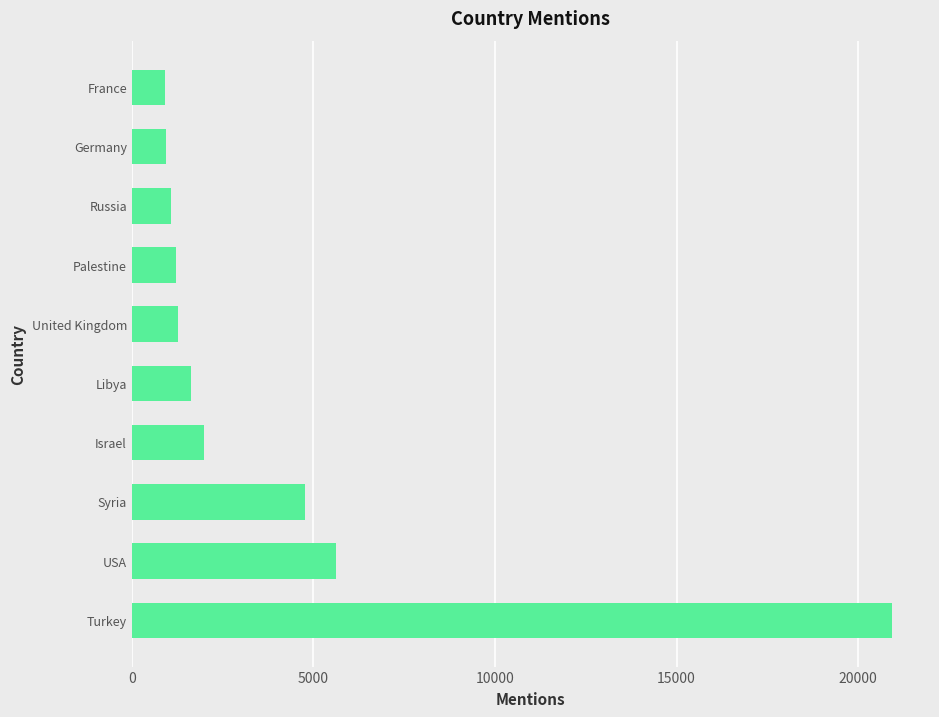

What is the sum of all values?

40375